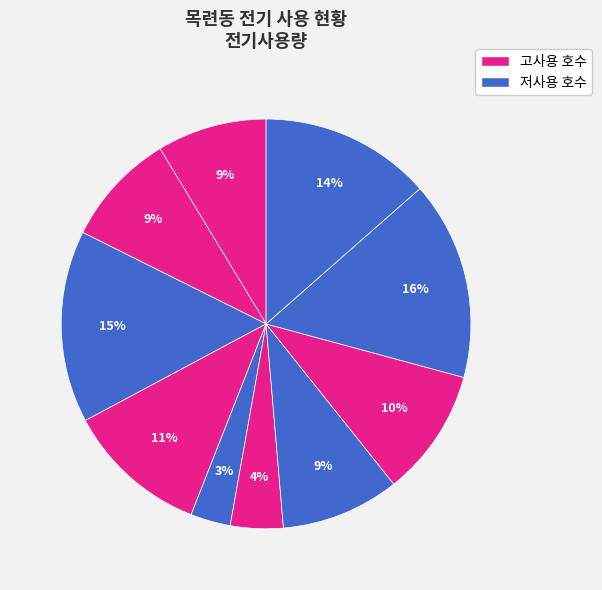

How many segments does this pie chart have?

10